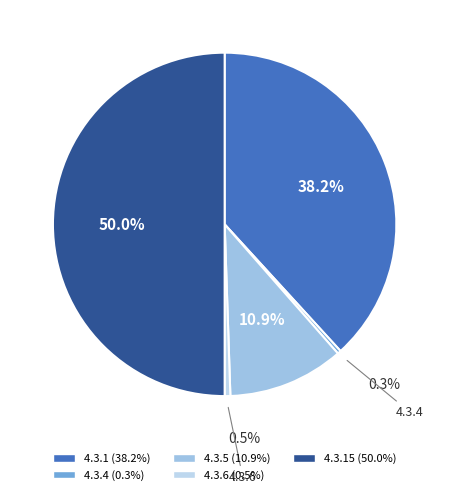

How many slices are in this pie chart?

5